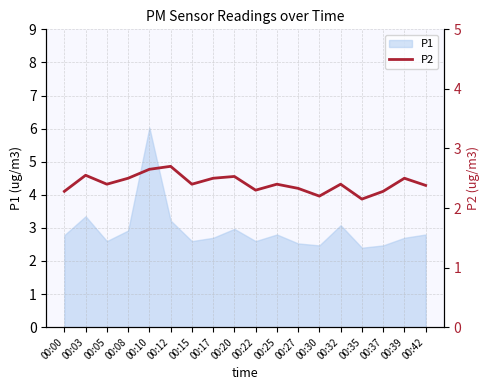

At which category does the data reach its first local peak?

00:03